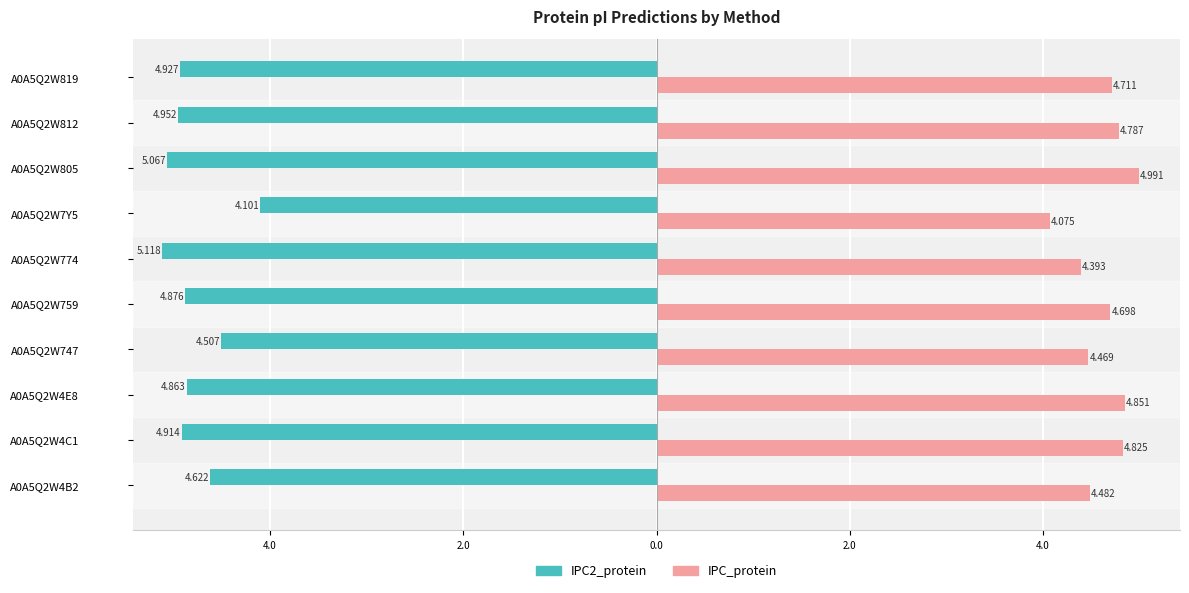

What are all the series names shown in the legend?

IPC2_protein, IPC_protein